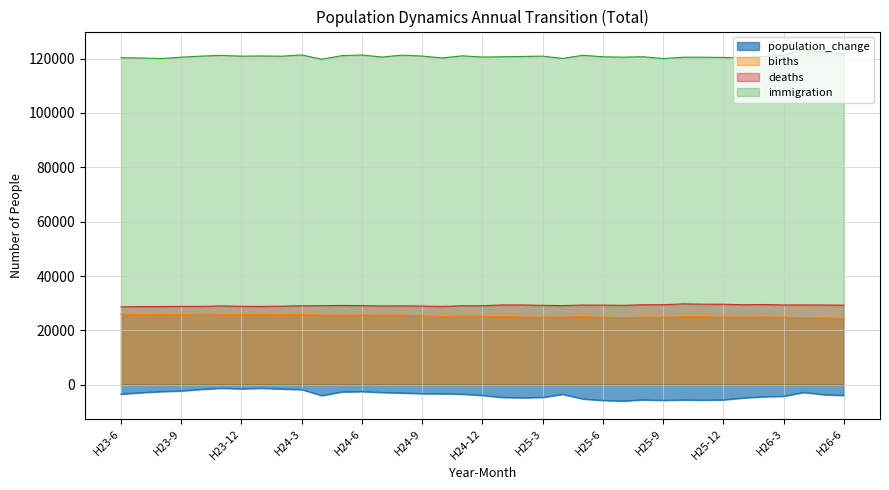

What is the difference between the maximum and minimum values in the immigration series?

3699